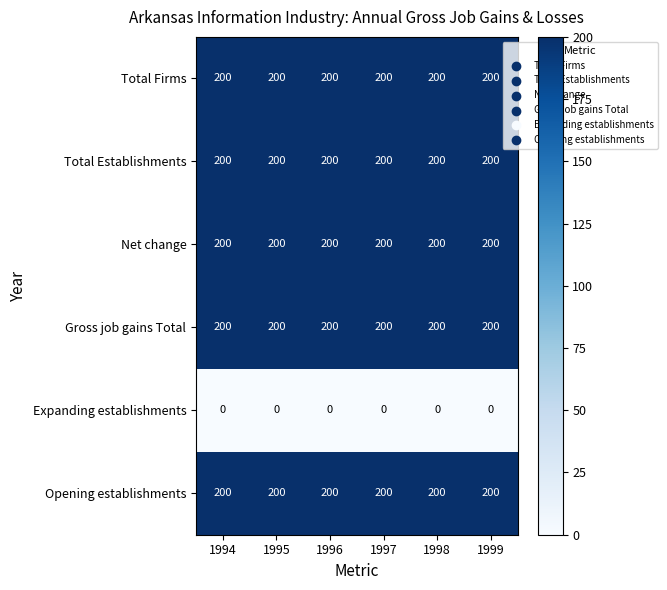

Is it true that Net change equals 127 at 1997?

False